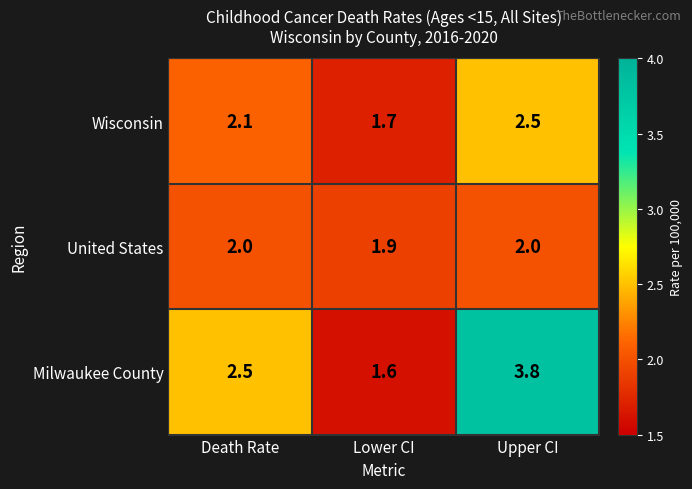

At which category does the chart reach its minimum across all series?

Lower CI